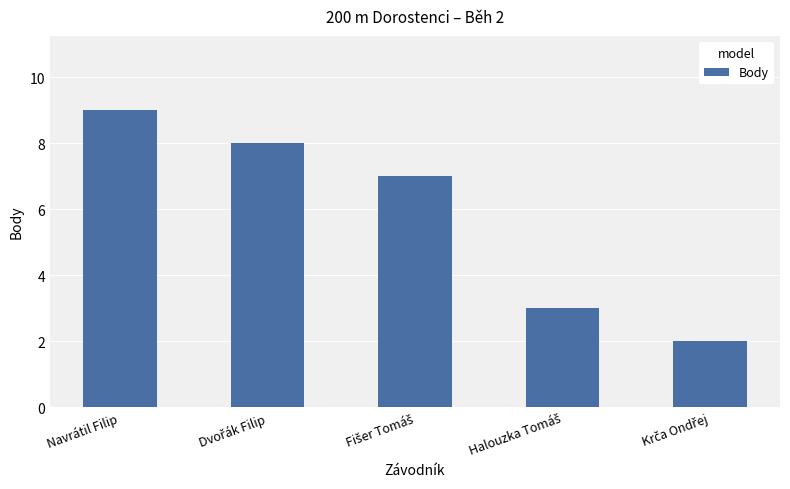

What is the approximate value at Navrátil Filip?

9